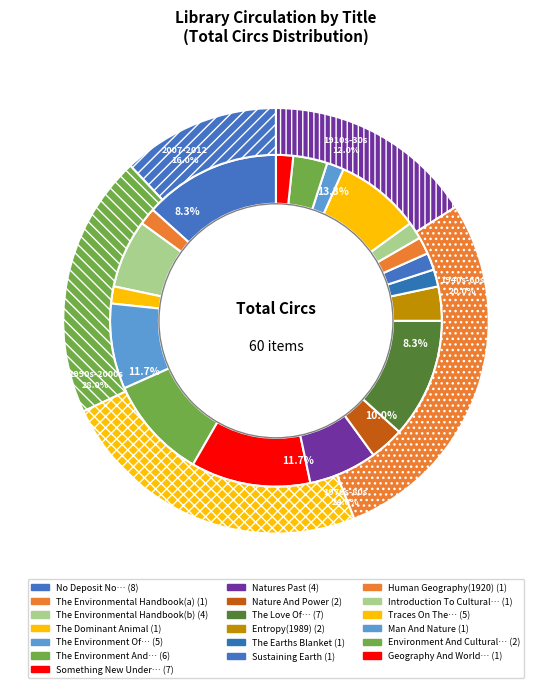

Between Entropy(1989) and The Earths Blanket, which is larger?

Entropy(1989)